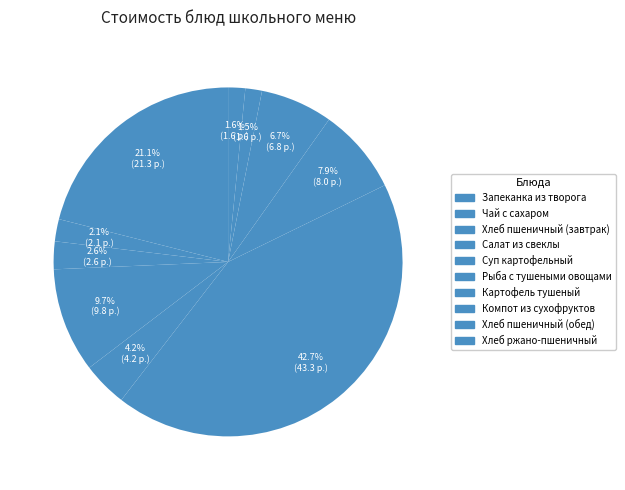

Approximately how many times larger is the value at Чай с сахаром compared to Картофель тушеный?

0.3